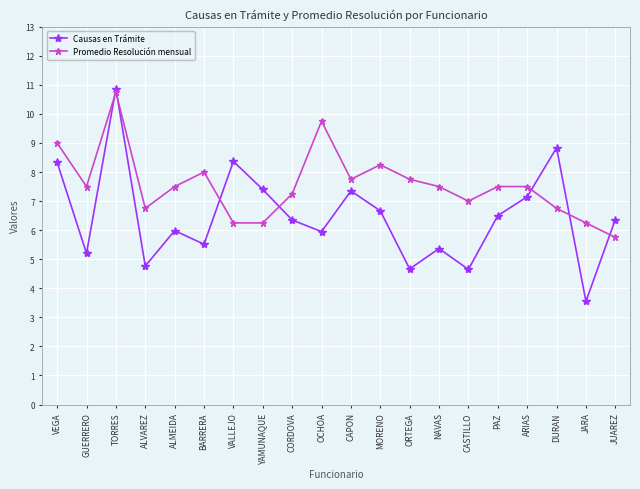

Where does the Causas en Trámite series first go above 6?

VEGA